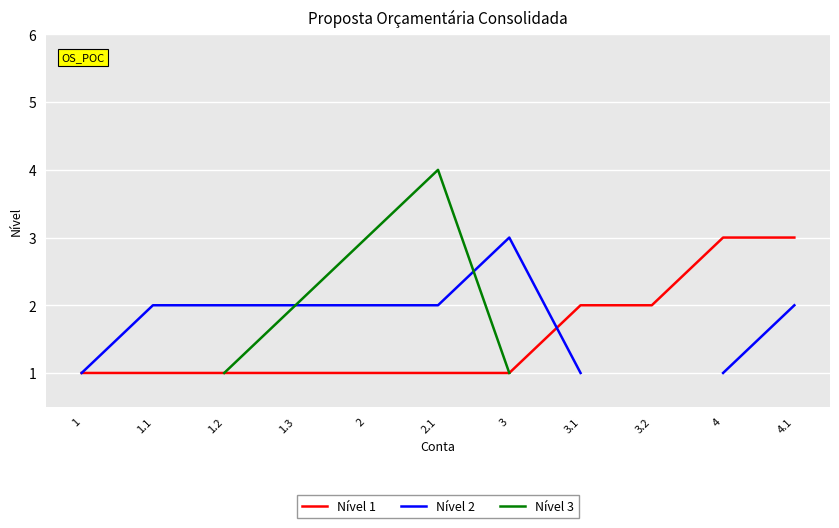

At how many categories does at least one series exceed 3?

1